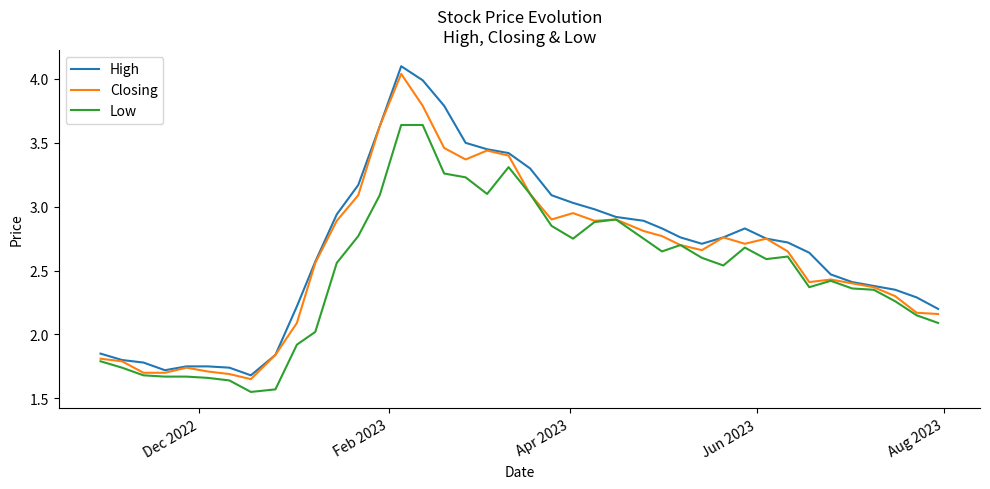

What is the greatest value displayed?

4.1